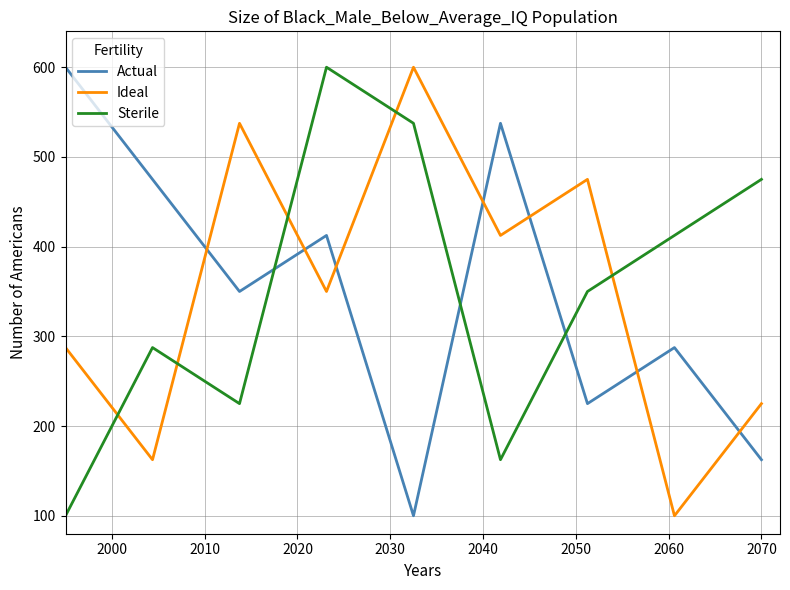

Which series ends up on top after the final intersection of Ideal and Sterile?

Sterile